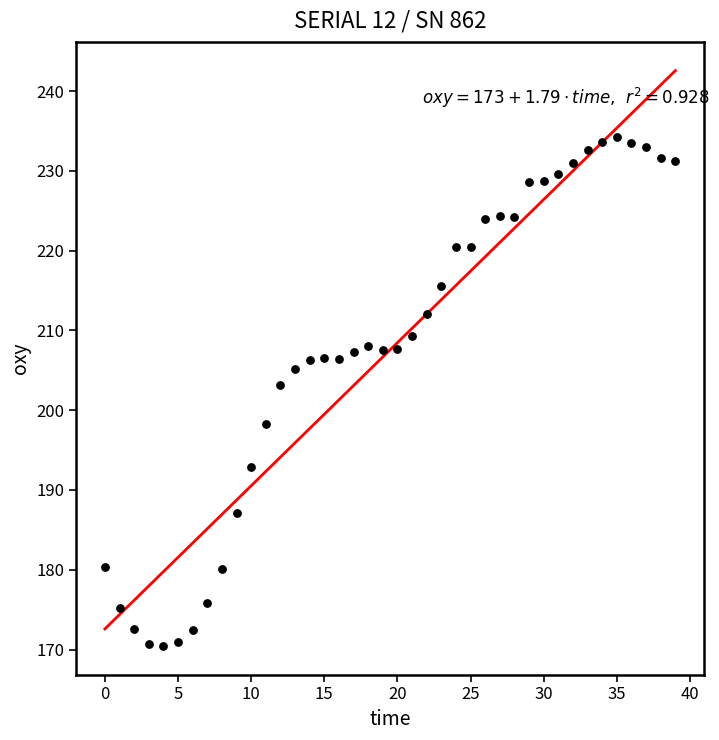

What is the range of Y values (max minus min)?

63.8